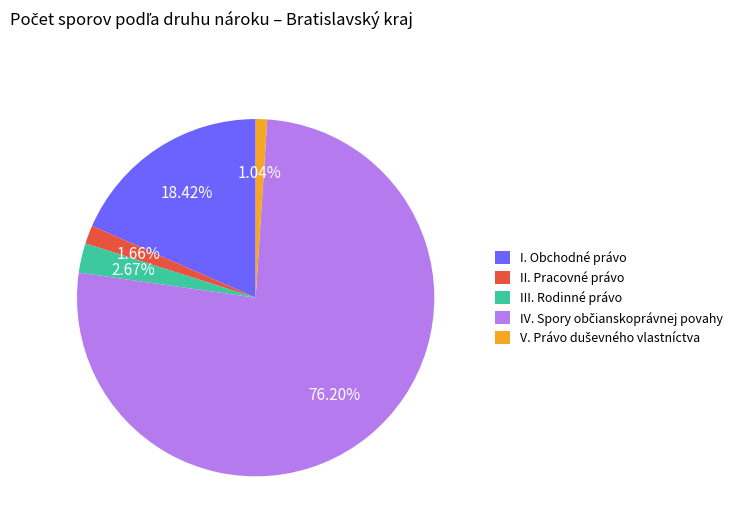

Is the sum of II. Pracovné právo and I. Obchodné právo greater than half?

No